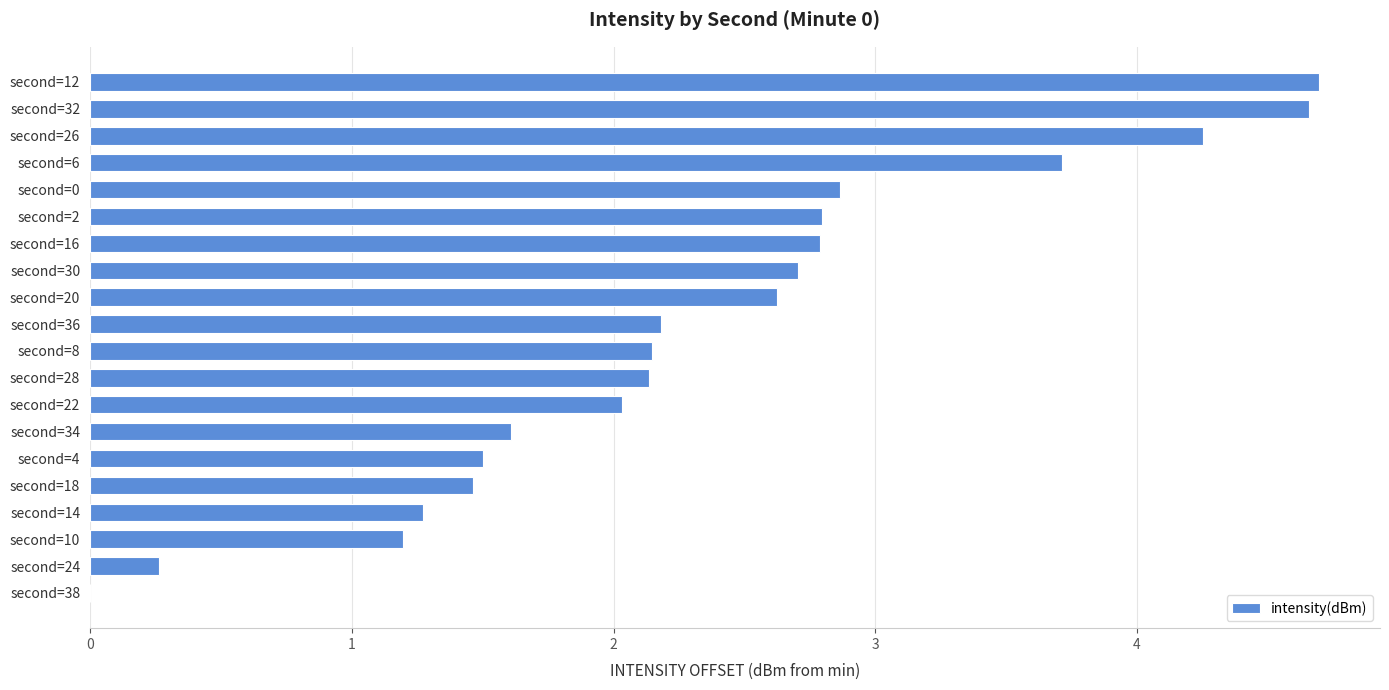

What is the sum of all values?

46.9